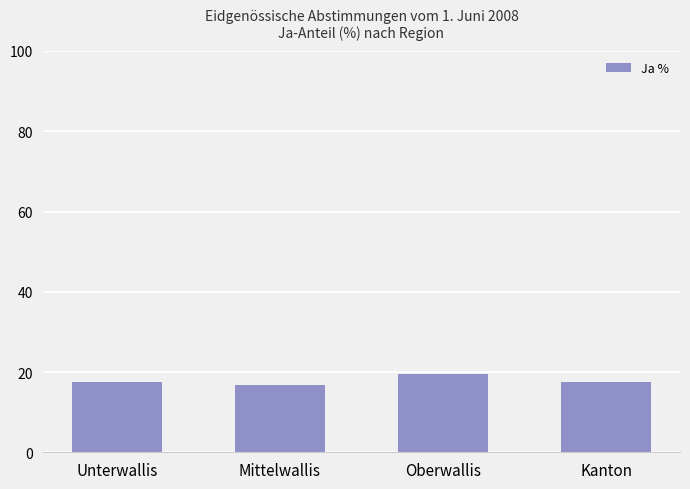

What position from the left is Oberwallis?

3